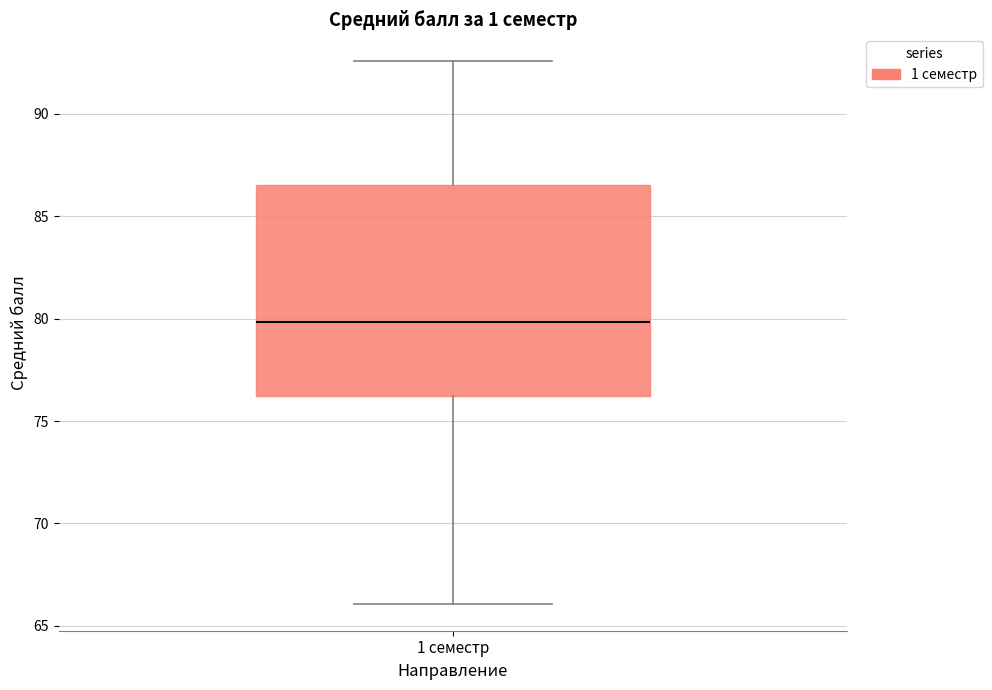

Transcribe this box plot: give where the median line is, the range the box spans, and where the two whiskers end, as read against the y-axis. The values are not printed on the chart, so give them approximately, as read against the axis.

median 80.0, box 76.0 to 86.5, whiskers 66.0 to 92.5